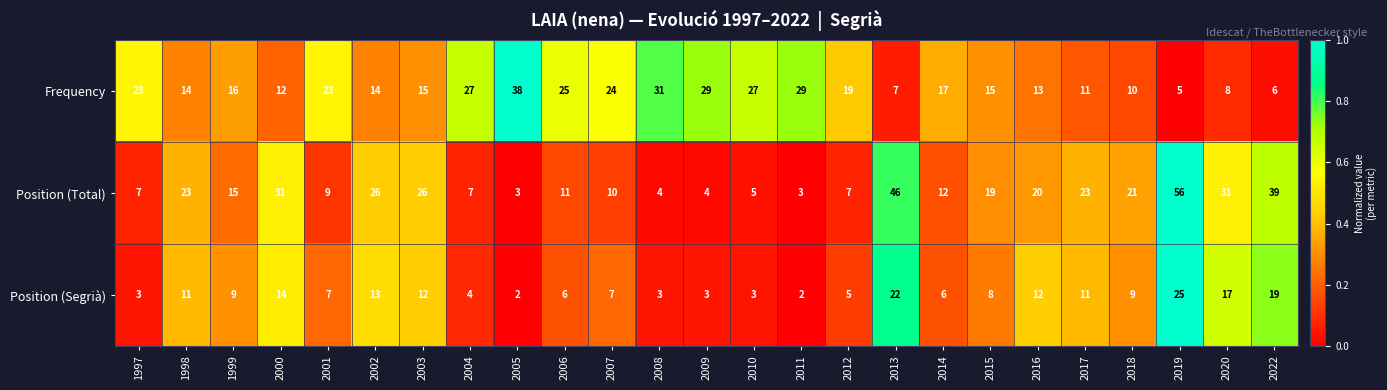

What is the difference between the highest and lowest values at 1997?

20